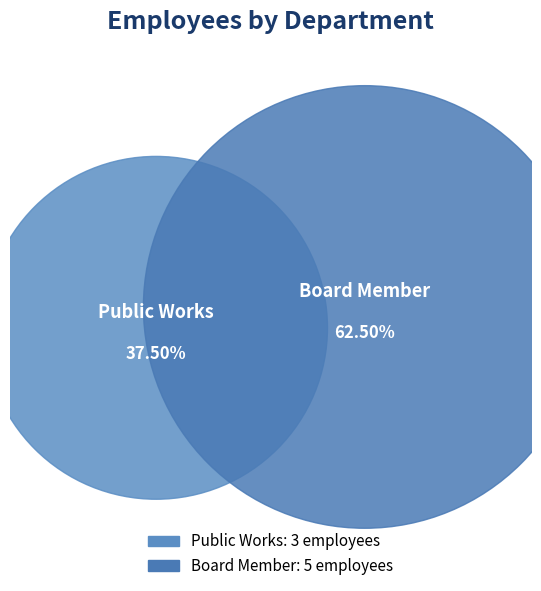

True or false: Board Member accounts for 50% of the total.

False